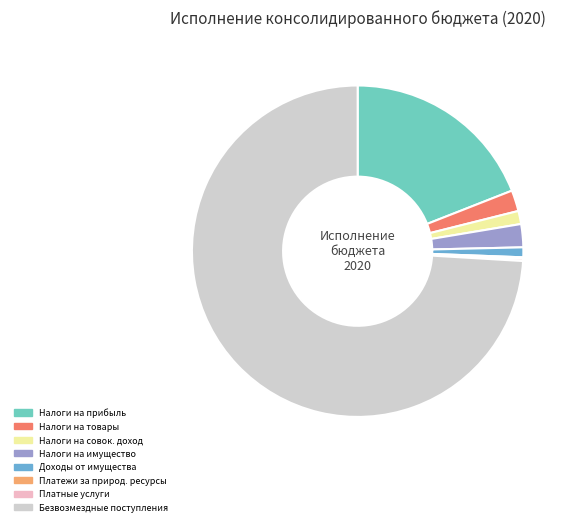

Approximately how many times larger is the value at Безвозмездные поступления compared to Налоги на совок. доход?

57.9